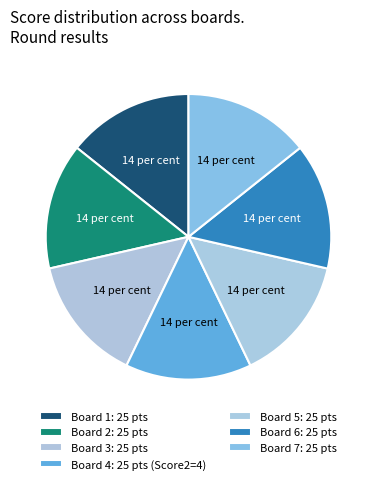

Rank the categories by value from highest to lowest.

Board 4, Board 1, Board 2, Board 3, Board 5, Board 6, Board 7